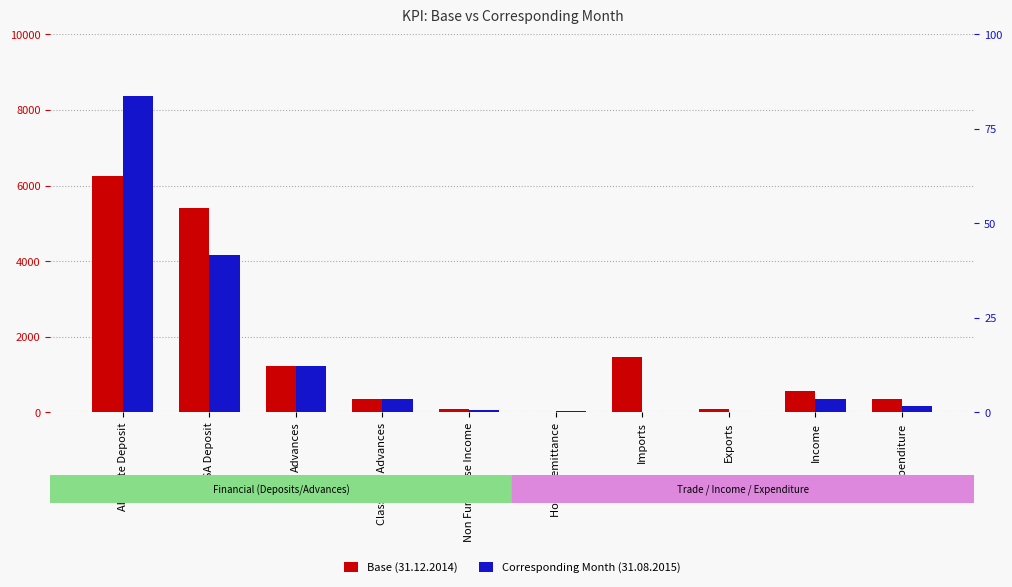

Is the value of Base (31.12.2014) at Income greater than the value of Corresponding Month (31.08.2015) at Classified Advances?

Yes